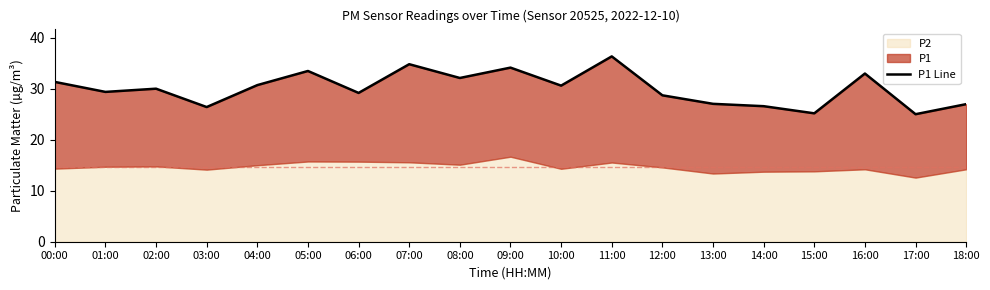

What is the difference between the values at 12:00 and 15:00?

3.5